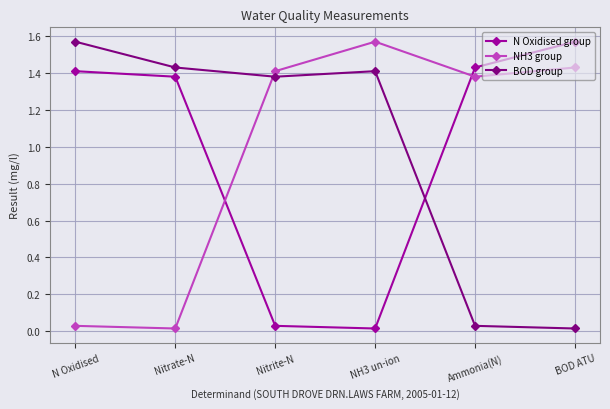

Which category has the highest value in the NH3 group series?

NH3 un-ion